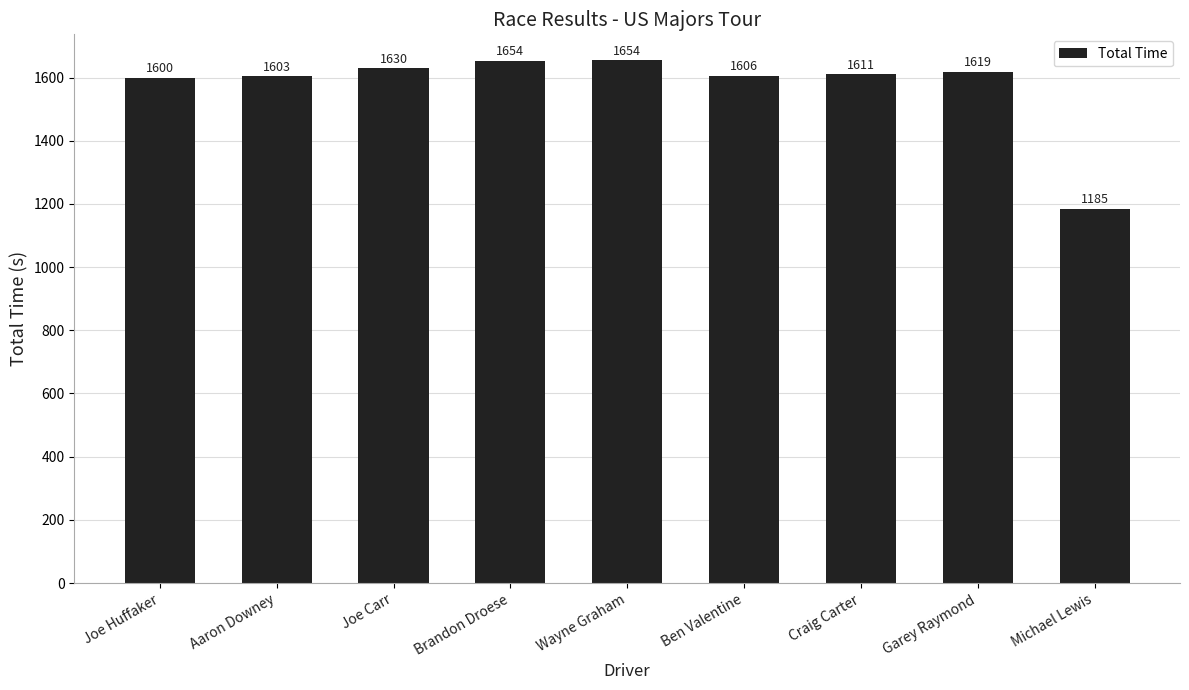

Approximately how many times larger is the value at Joe Huffaker compared to Aaron Downey?

1.0